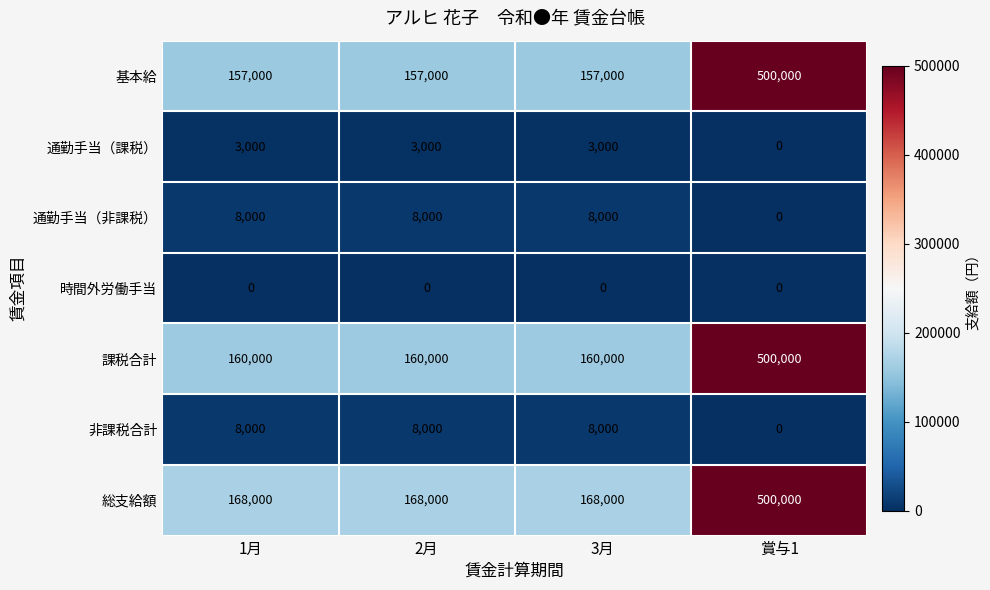

The 課税合計 series shows 100829 at 3月. True or false?

False